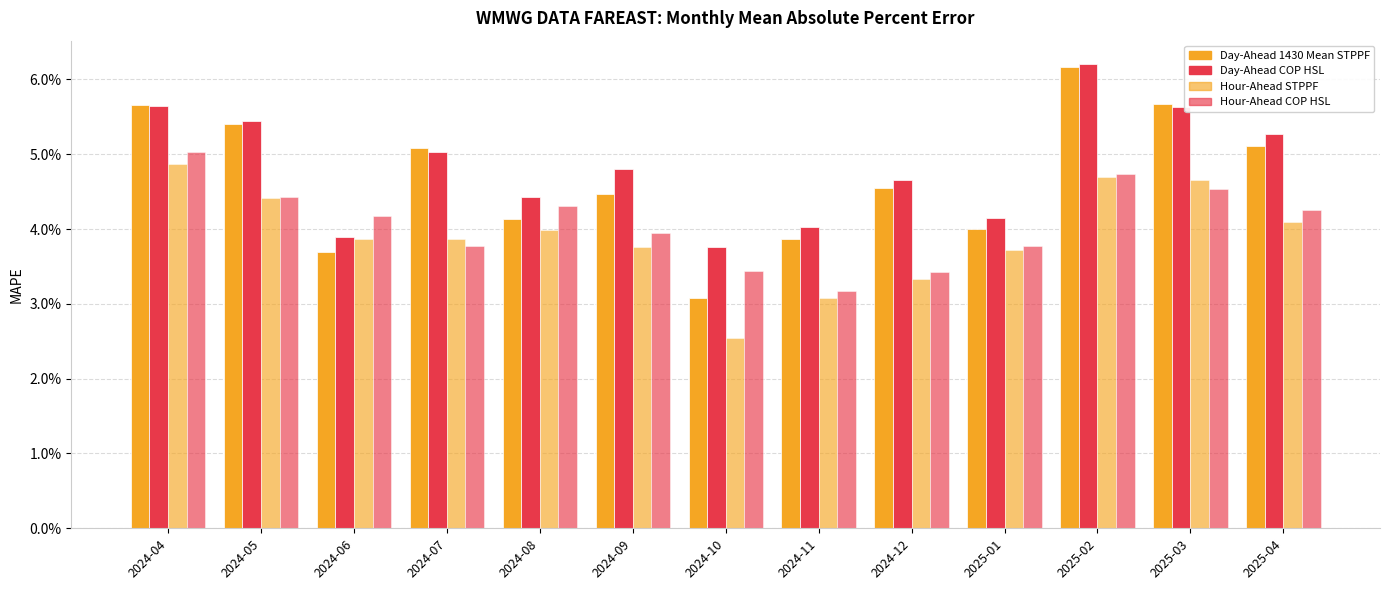

The Hour-Ahead COP HSL series shows 0.0 at 2025-04. True or false?

False